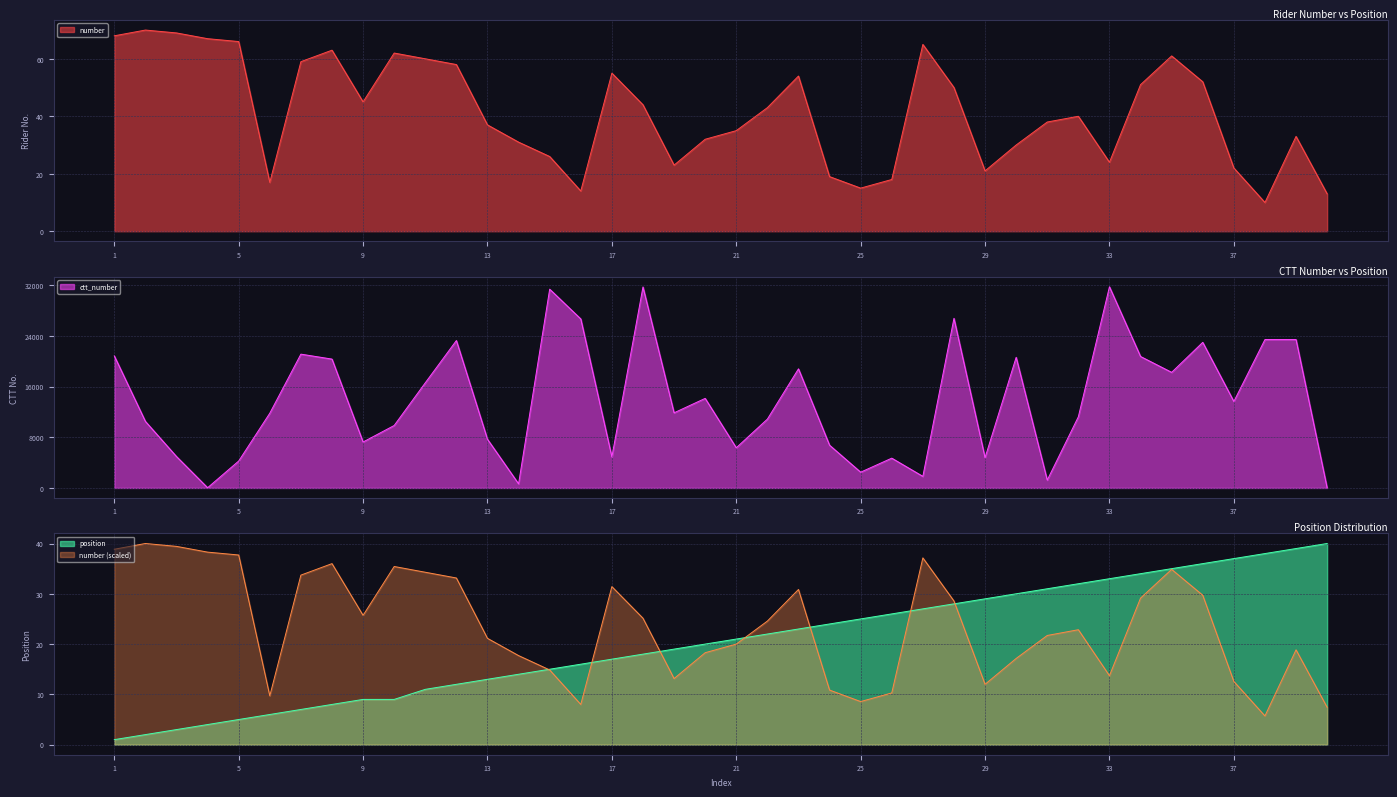

True or false: position and number intersect in this chart.

True